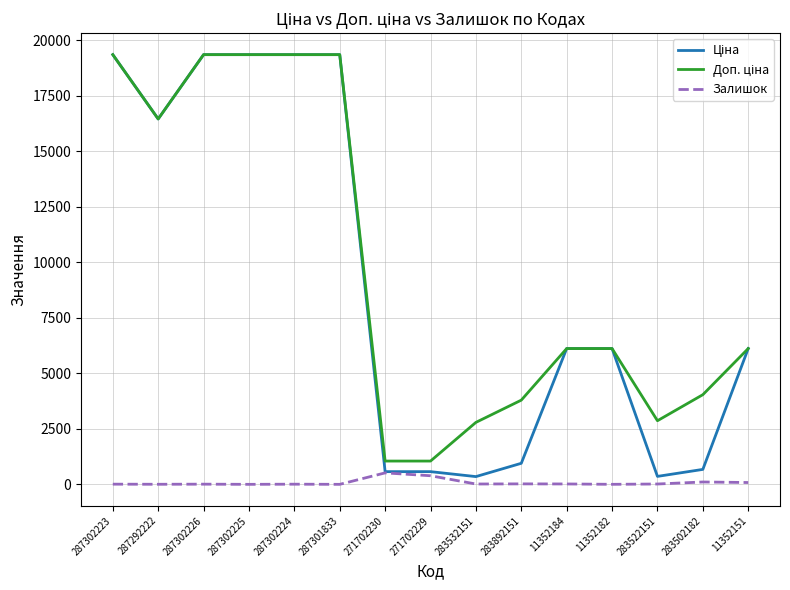

What is the total value across all series at 271702230?

2135.6